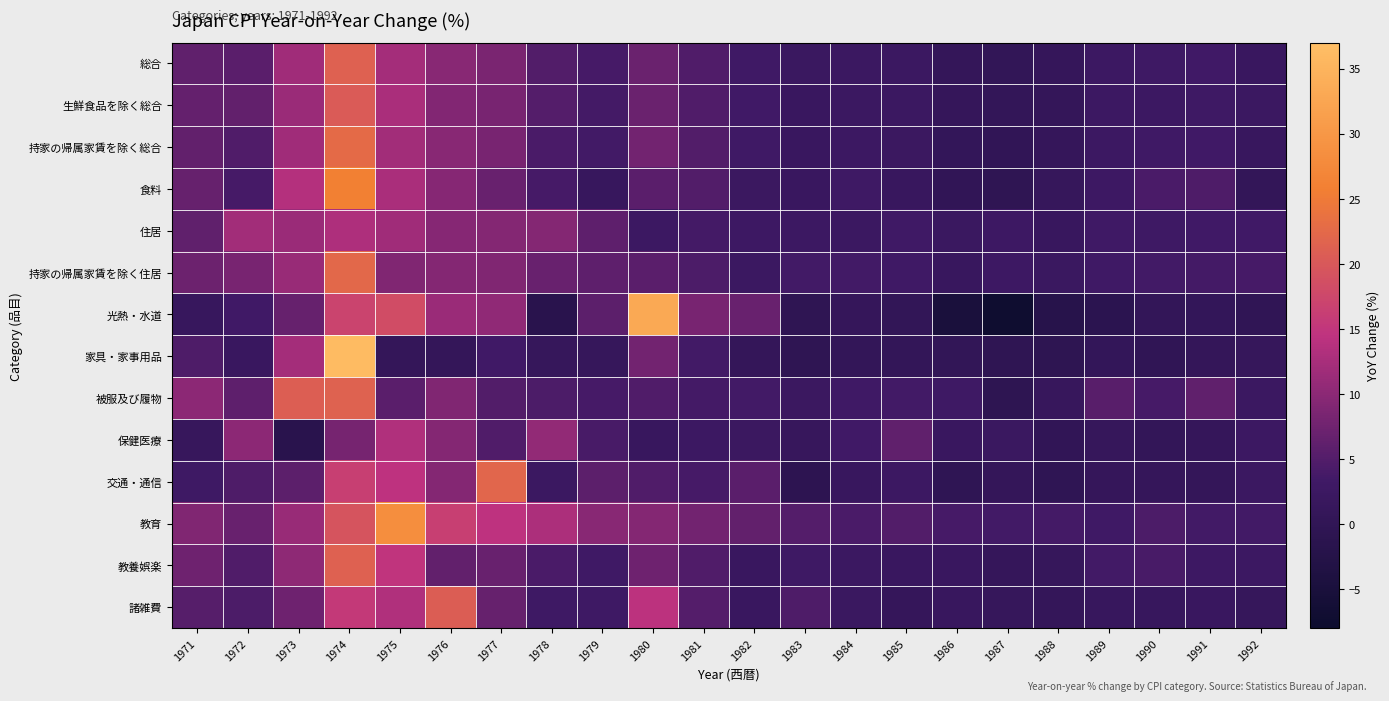

Reading left to right, list all the values displayed in this chart.

総合: 1971=6.2	1972=5.6	1973=11.8	1974=21.2	1975=12.2	1976=9.6	1977=8.4	1978=4.9	1979=3.8	1980=7.1	1981=4.7	1982=3.1	1983=2.1	1984=2.5	1985=2.4	1986=0.9	1987=0.4	1988=1.0	1989=2.7	1990=3.0	1991=3.3	1992=1.9
生鮮食品を除く総合: 1971=6.5	1972=6.4	1973=11.3	1974=20.4	1975=12.6	1976=9.2	1977=8.3	1978=5.1	1979=3.7	1980=7.1	1981=4.7	1982=3.3	1983=2.0	1984=2.4	1985=2.4	1986=1.1	1987=0.5	1988=0.8	1989=2.7	1990=2.7	1991=2.9	1992=2.4
持家の帰属家賃を除く総合: 1971=6.3	1972=4.8	1973=11.8	1974=22.7	1975=12.0	1976=9.6	1977=8.3	1978=4.3	1979=3.5	1980=7.7	1981=4.9	1982=3.1	1983=2.0	1984=2.7	1985=2.3	1986=0.7	1987=0.1	1988=1.0	1989=2.6	1990=3.2	1991=3.3	1992=1.7
食料: 1971=6.6	1972=3.8	1973=13.5	1974=25.9	1975=12.6	1976=9.5	1977=6.8	1978=3.8	1979=1.5	1980=5.6	1981=5.0	1982=2.2	1983=2.0	1984=2.9	1985=1.8	1986=0.1	1987=-0.3	1988=1.2	1989=2.8	1990=4.3	1991=4.6	1992=0.6
住居: 1971=6.1	1972=12.0	1973=11.2	1974=13.0	1975=11.7	1976=9.5	1977=9.4	1978=9.3	1979=5.9	1980=2.6	1981=3.7	1982=2.8	1983=2.7	1984=2.4	1985=3.2	1986=2.1	1987=2.8	1988=1.7	1989=3.2	1990=3.0	1991=3.4	1992=3.3
持家の帰属家賃を除く住居: 1971=7.2	1972=8.3	1973=11.1	1974=22.3	1975=8.9	1976=9.3	1977=9.0	1978=6.9	1979=5.9	1980=5.6	1981=4.4	1982=2.5	1983=3.5	1984=3.5	1985=3.1	1986=1.7	1987=2.8	1988=2.1	1989=3.2	1990=3.5	1991=3.7	1992=3.9
光熱・水道: 1971=1.5	1972=3.4	1973=6.6	1974=17.1	1975=18.2	1976=11.3	1977=10.3	1978=-1.5	1979=5.8	1980=33.0	1981=8.3	1982=6.9	1983=-0.3	1984=1.0	1985=0.3	1986=-5.0	1987=-7.3	1988=-1.9	1989=-1.0	1990=0.6	1991=0.7	1992=0.0
家具・家事用品: 1971=4.5	1972=1.9	1973=12.2	1974=36.2	1975=0.8	1976=0.8	1977=3.3	1978=1.3	1979=1.3	1980=7.8	1981=3.5	1982=0.8	1983=-0.3	1984=0.6	1985=0.5	1986=0.4	1987=-0.4	1988=-0.5	1989=0.7	1990=0.0	1991=0.8	1992=1.2
被服及び履物: 1971=10.0	1972=5.9	1973=21.0	1974=21.4	1975=5.7	1976=8.9	1977=4.9	1978=4.4	1979=3.9	1980=4.8	1981=3.7	1982=3.6	1983=2.3	1984=3.1	1985=3.6	1986=3.0	1987=-0.5	1988=1.4	1989=5.5	1990=3.8	1991=6.2	1992=2.5
保健医療: 1971=1.4	1972=10.0	1973=-1.6	1974=8.1	1975=13.1	1976=9.3	1977=4.7	1978=10.6	1979=4.0	1980=1.7	1981=2.6	1982=2.2	1983=1.4	1984=3.4	1985=6.2	1986=2.0	1987=2.1	1988=0.2	1989=1.3	1990=0.6	1991=1.0	1992=2.7
交通・通信: 1971=3.0	1972=4.6	1973=5.8	1974=16.3	1975=14.4	1976=9.3	1977=22.0	1978=2.5	1979=5.8	1980=4.8	1981=3.9	1982=5.6	1983=-0.7	1984=1.7	1985=2.6	1986=-0.2	1987=0.8	1988=-0.2	1989=1.1	1990=1.0	1991=0.8	1992=2.4
教育: 1971=9.0	1972=6.9	1973=11.1	1974=19.4	1975=28.3	1976=16.3	1977=14.4	1978=12.8	1979=9.7	1980=9.4	1981=7.7	1982=6.3	1983=5.1	1984=4.3	1985=4.9	1986=3.8	1987=3.5	1988=3.7	1989=3.1	1990=4.4	1991=3.5	1992=3.5
教養娯楽: 1971=7.4	1972=4.7	1973=10.2	1974=21.2	1975=14.7	1976=6.4	1977=6.9	1978=4.2	1979=3.1	1980=7.4	1981=4.8	1982=2.0	1983=3.0	1984=2.5	1985=1.9	1986=1.9	1987=1.0	1988=1.3	1989=3.6	1990=4.1	1991=2.8	1992=2.7
諸雑費: 1971=5.3	1972=4.4	1973=7.3	1974=15.4	1975=13.2	1976=20.8	1977=6.7	1978=3.0	1979=2.9	1980=14.3	1981=5.1	1982=2.0	1983=4.5	1984=2.1	1985=1.1	1986=1.8	1987=1.3	1988=0.9	1989=1.6	1990=1.6	1991=1.9	1992=1.3